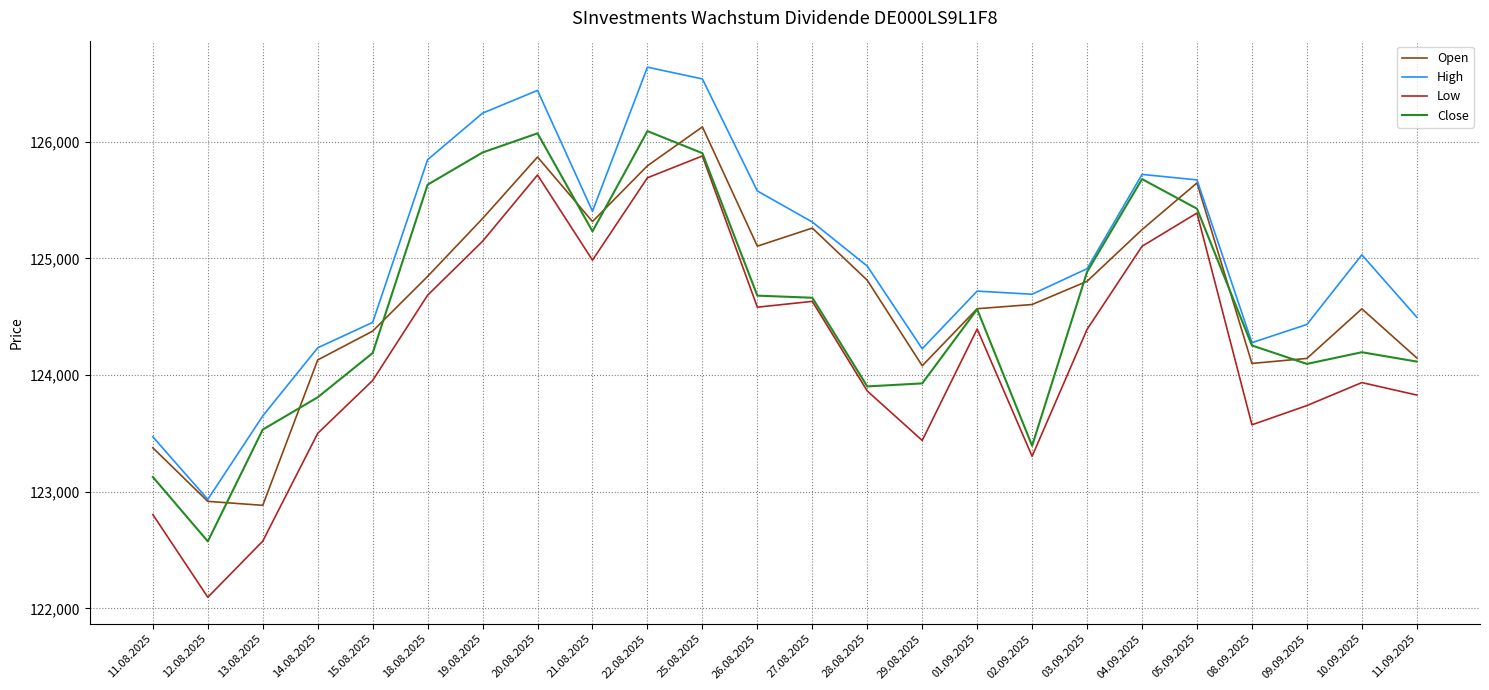

What is the spread (max minus min) of values at 14.08.2025?

733